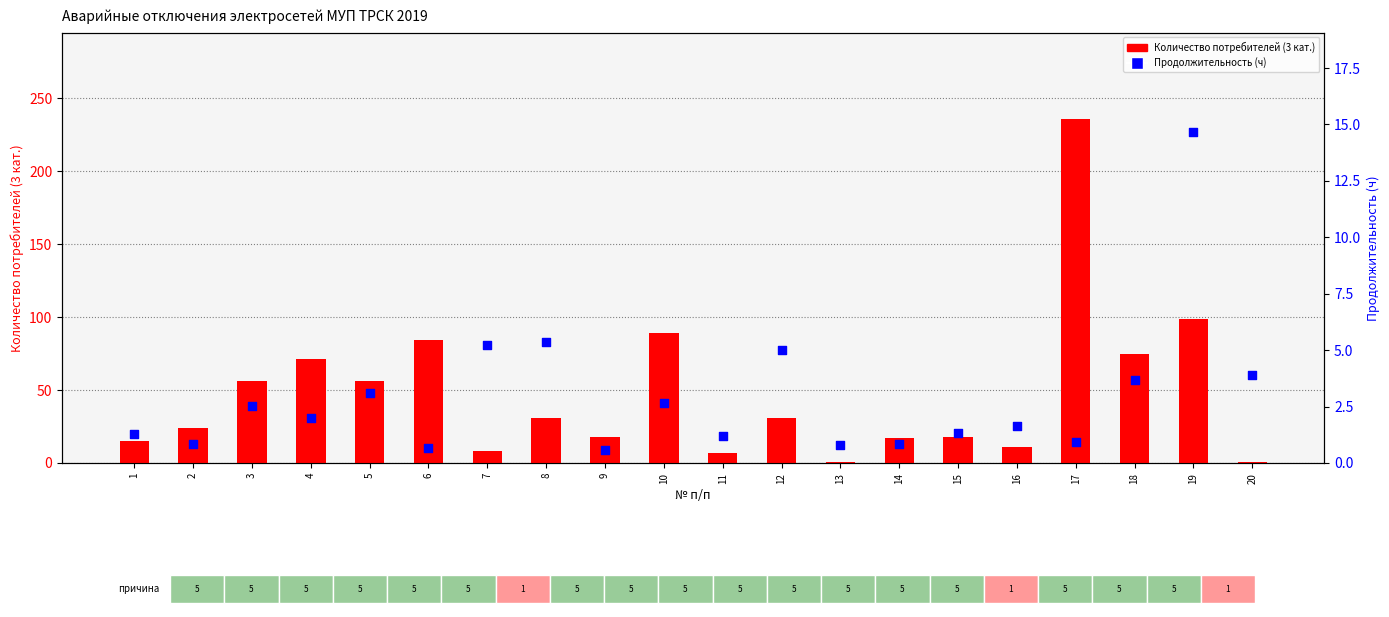

What is the total value across all series at 13?

1.8